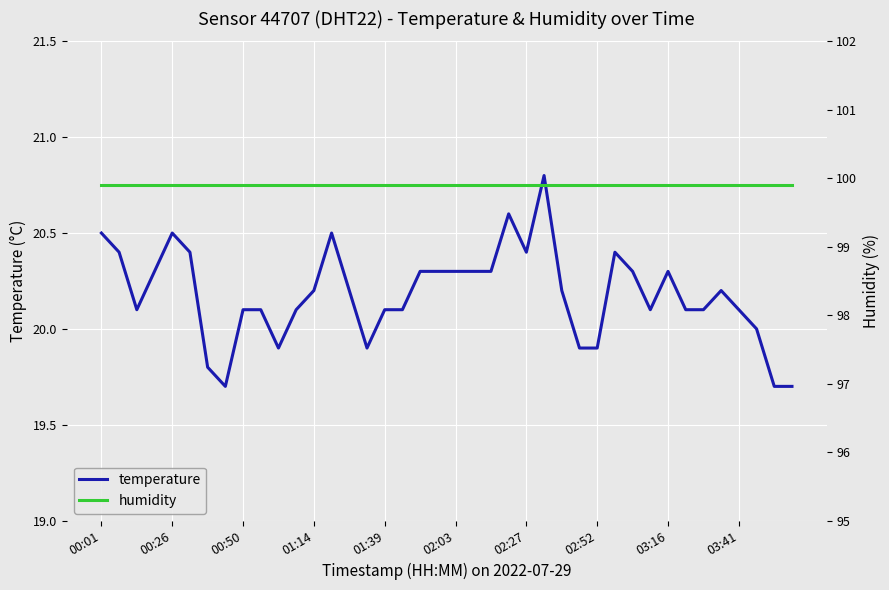

Reading right to left, what are all the values shown in this chart?

temperature: 19.7	19.7	20.0	20.1	20.2	20.1	20.1	20.3	20.1	20.3	20.4	19.9	19.9	20.2	20.8	20.4	20.6	20.3	20.3	20.3	20.3	20.3	20.1	20.1	19.9	20.2	20.5	20.2	20.1	19.9	20.1	20.1	19.7	19.8	20.4	20.5	20.3	20.1	20.4	20.5
humidity: 99.9	99.9	99.9	99.9	99.9	99.9	99.9	99.9	99.9	99.9	99.9	99.9	99.9	99.9	99.9	99.9	99.9	99.9	99.9	99.9	99.9	99.9	99.9	99.9	99.9	99.9	99.9	99.9	99.9	99.9	99.9	99.9	99.9	99.9	99.9	99.9	99.9	99.9	99.9	99.9